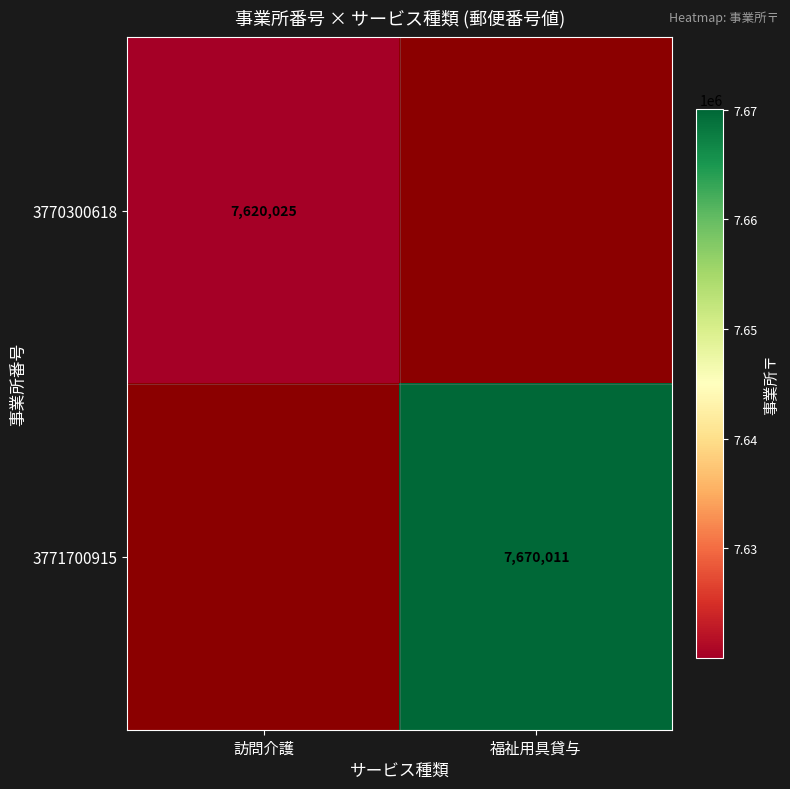

Which label corresponds to the smallest value in the chart?

訪問介護